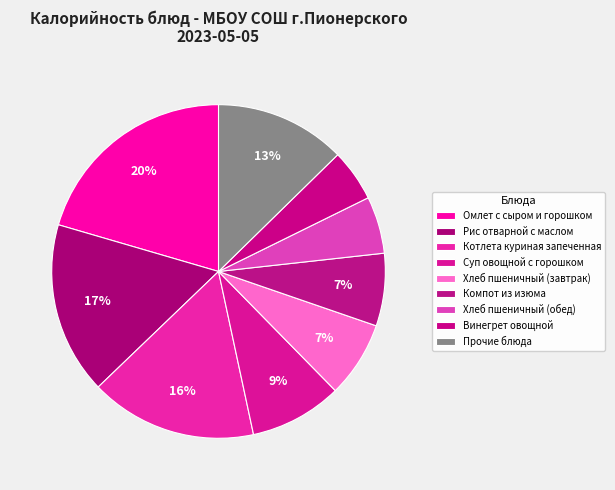

Which slice is the largest?

Омлет с сыром и горошком